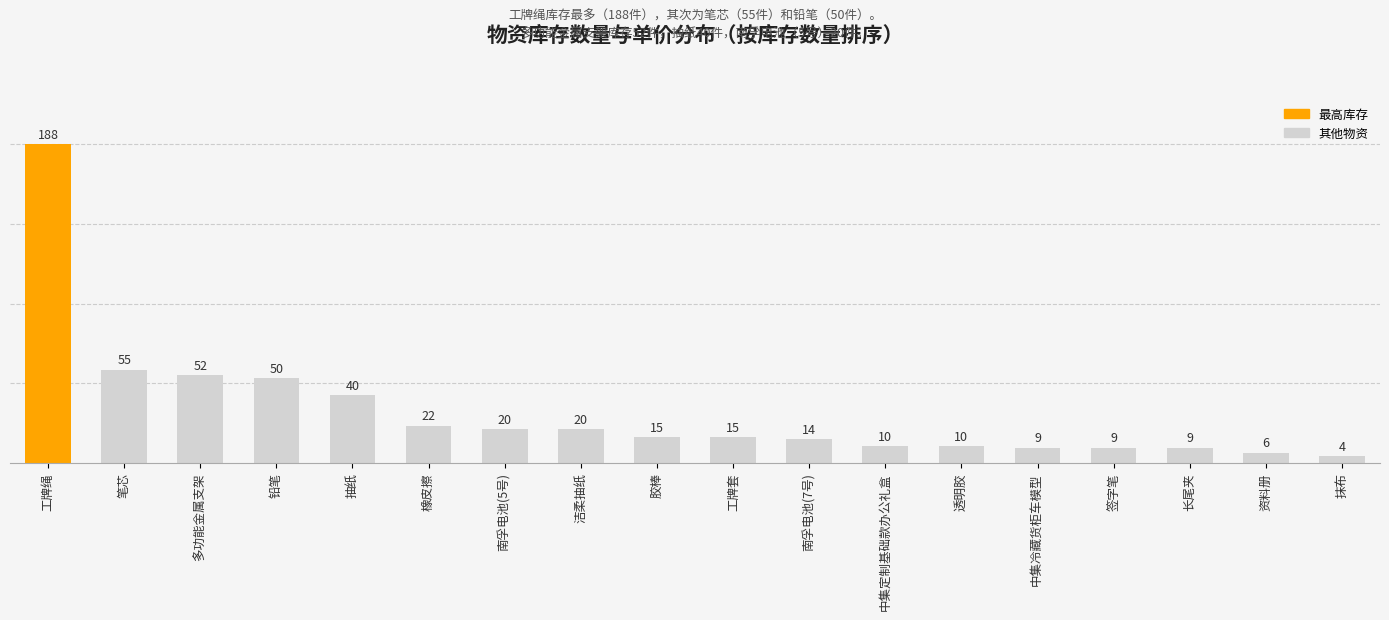

What is the value of the 14th bar from the left?

9